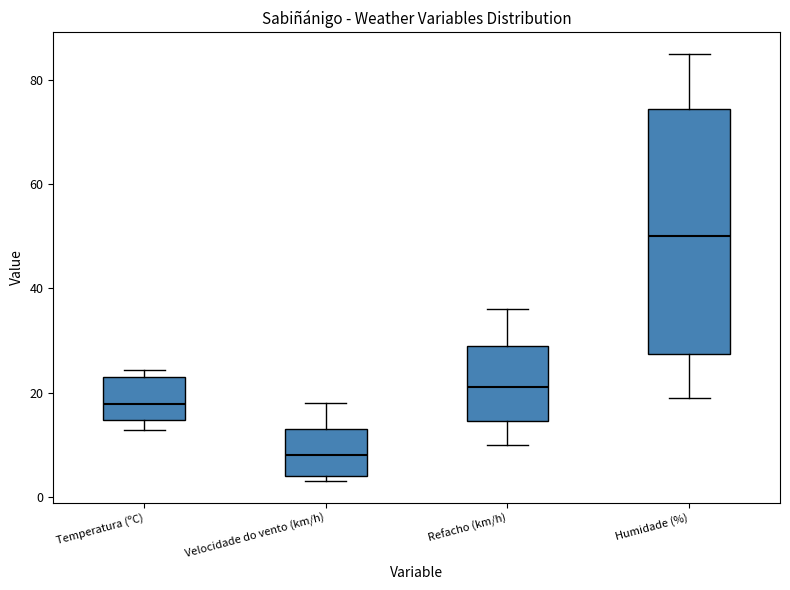

Which box is the tallest, from its lower edge to its upper edge?

Humidade (%)